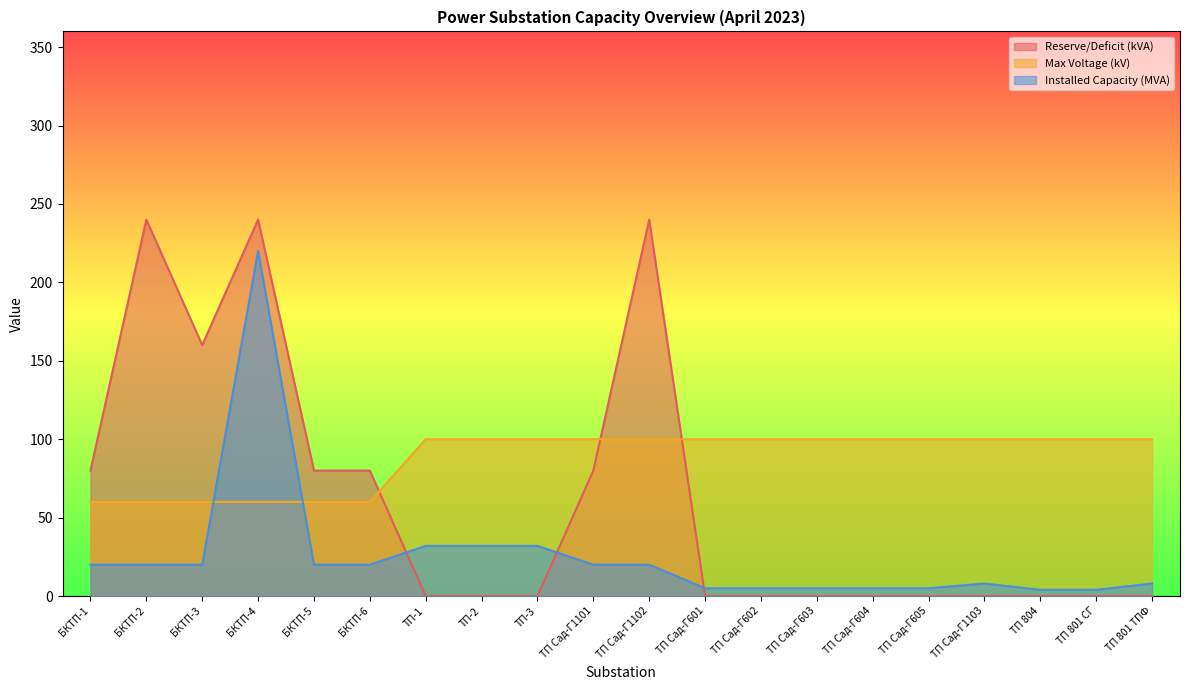

Rank the series by their average value, from highest to lowest.

Max Voltage (kV), Reserve/Deficit (kVA), Installed Capacity (MVA)